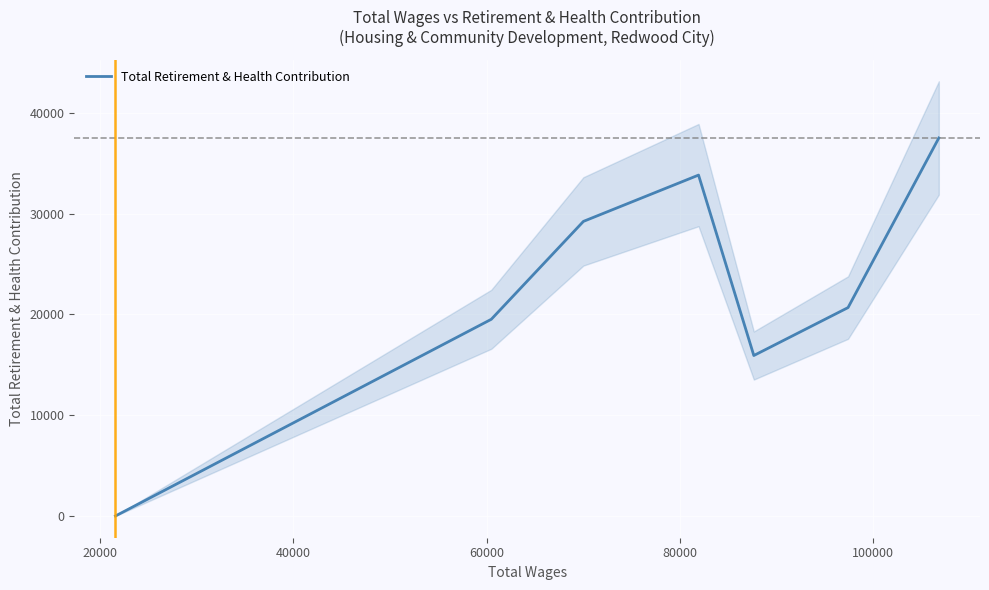

True or false: there are more than 2 points higher than both neighbors.

False